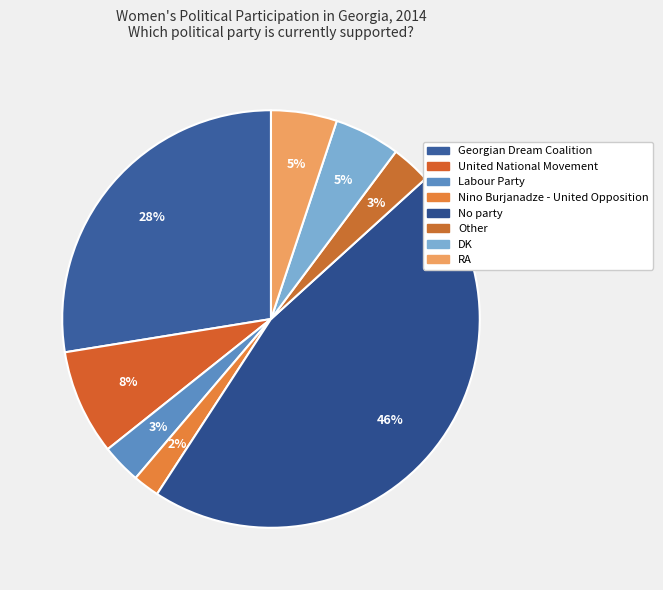

To the nearest percent, what percentage of the pie is Labour Party?

3%